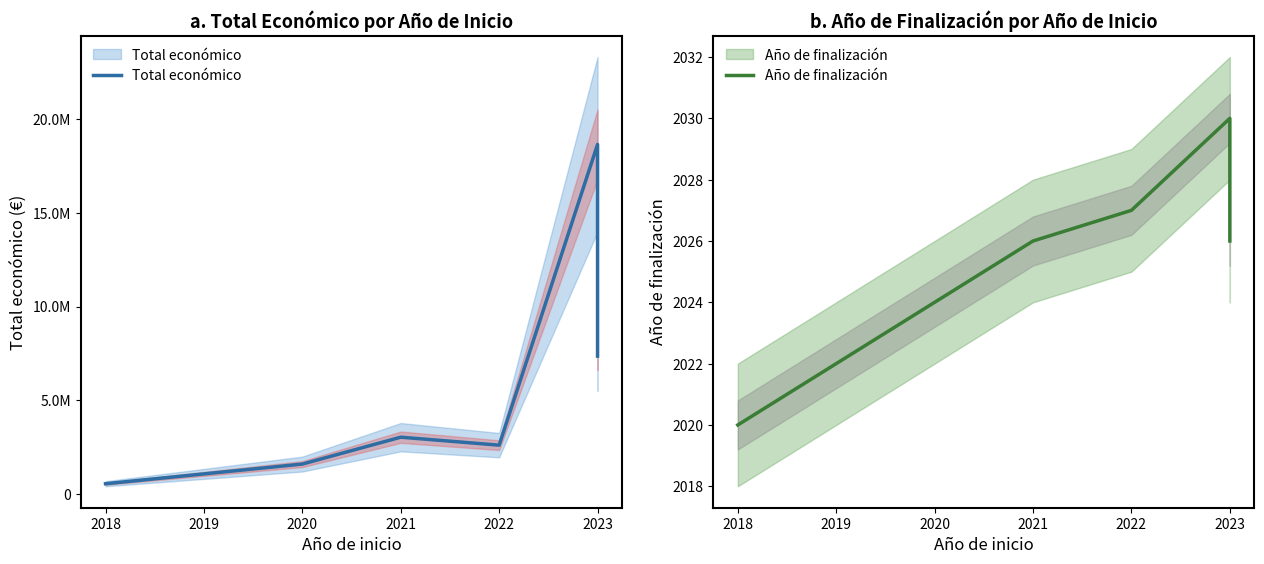

Rank the series at 2022 from highest to lowest value.

Total económico, Año de finalización